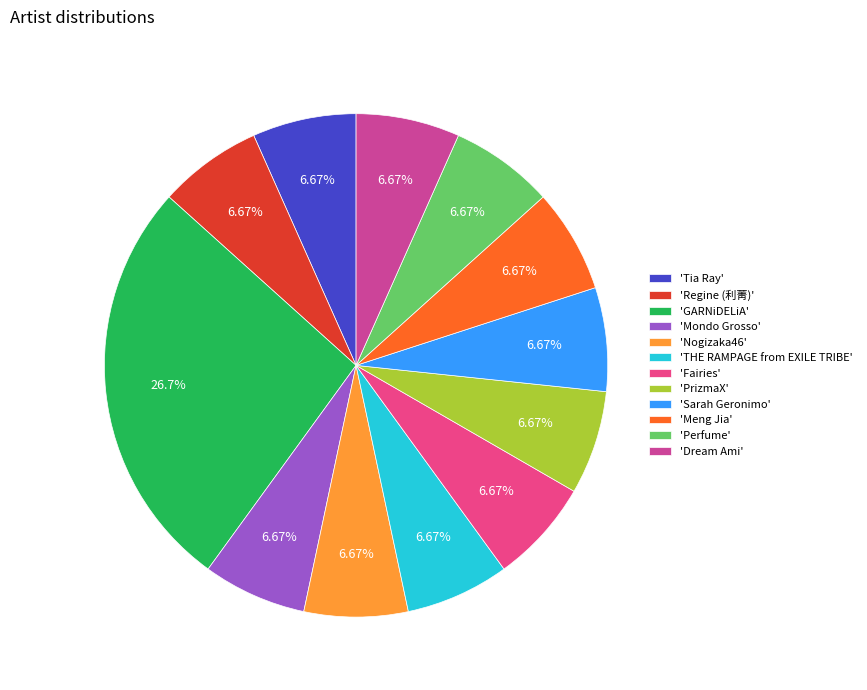

How many segments does this pie chart have?

12